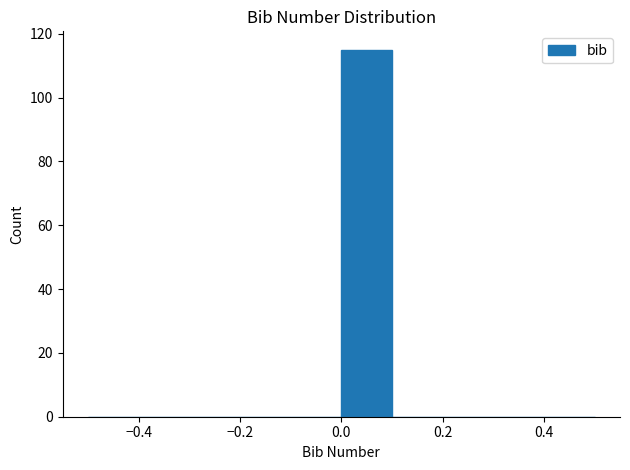

How tall is the bar that spans 0.0 to 0.1 on the x-axis? The values are not printed on the chart, so give them approximately, as read against the axis.

116